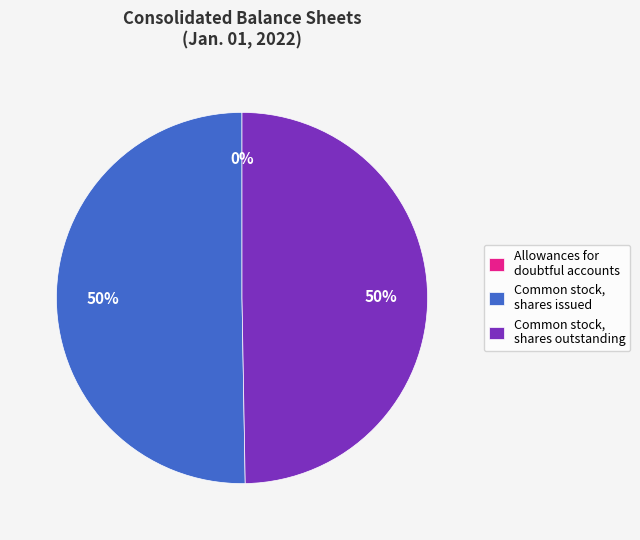

To the nearest percent, what is the average slice percentage?

33%